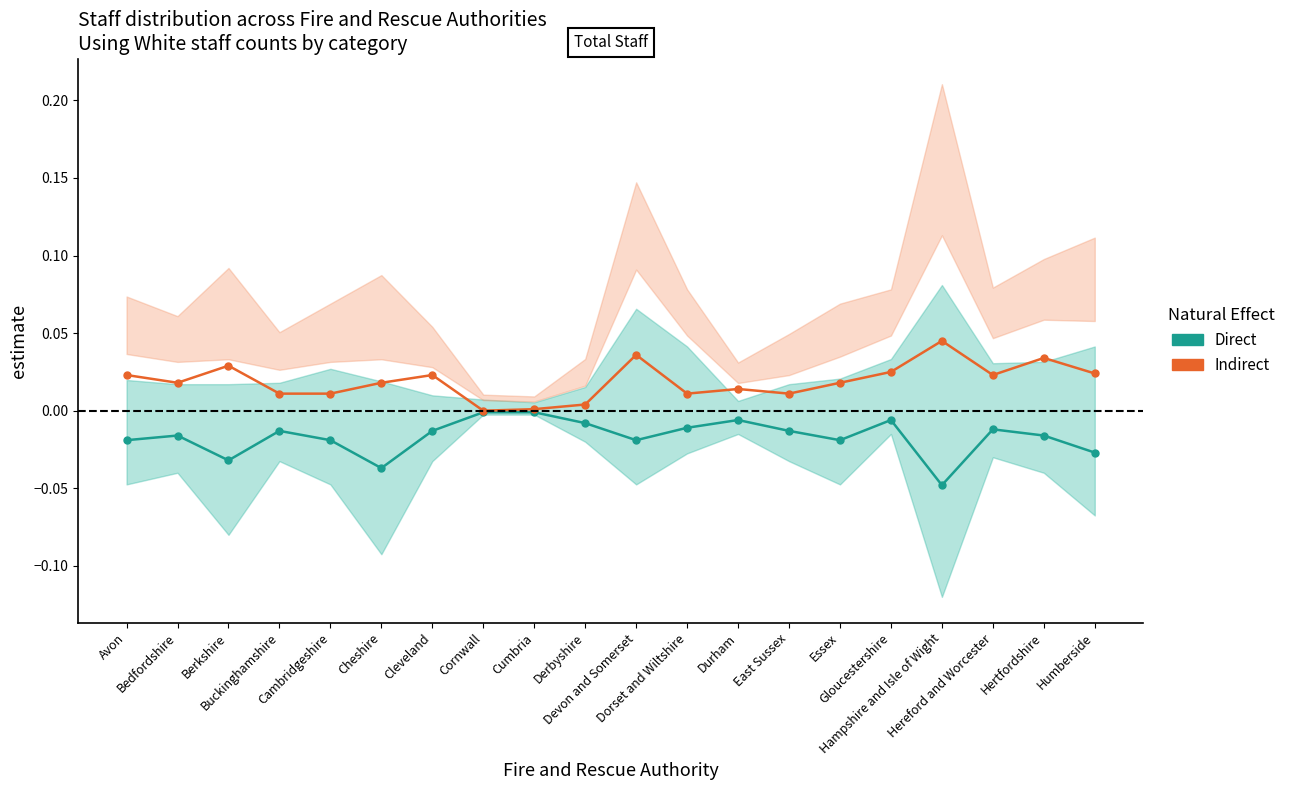

Between Essex and Hertfordshire, which is larger?

Hertfordshire